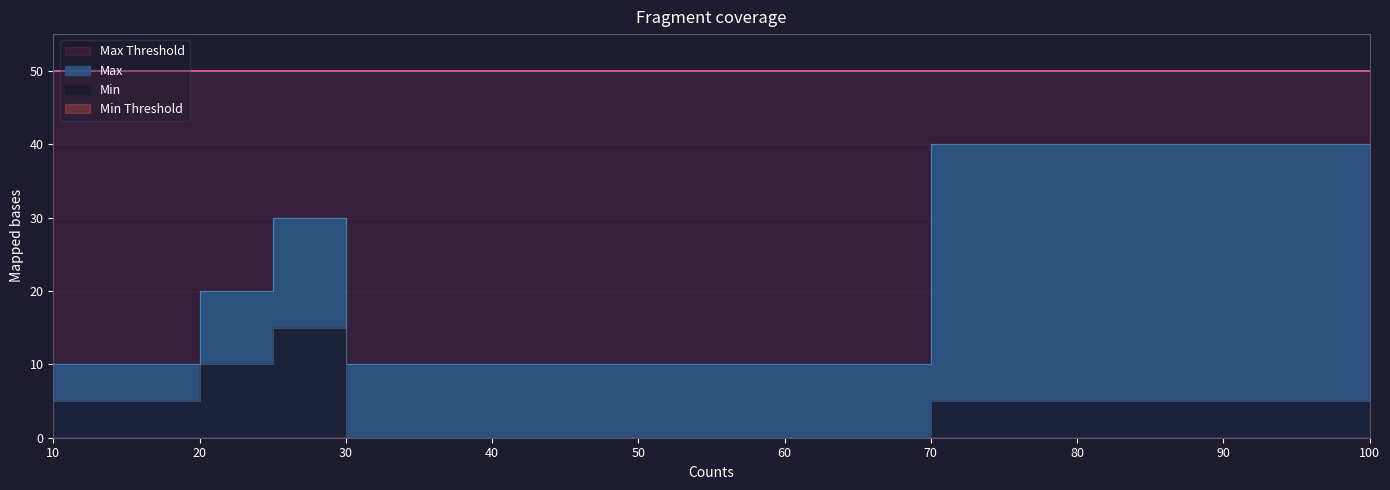

What is the value of the Max point at the 3rd from the left?

30